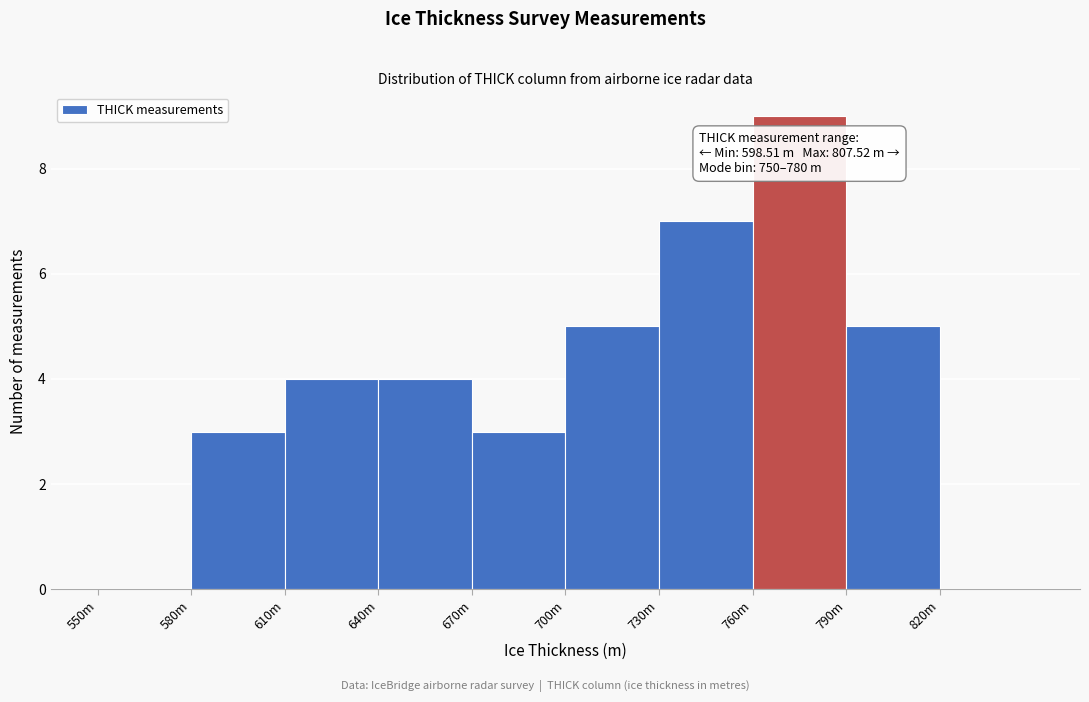

Reading right to left, what are all the values shown in this chart?

820m=0	790m=5	760m=9	730m=7	700m=5	670m=3	640m=4	610m=4	580m=3	550m=0